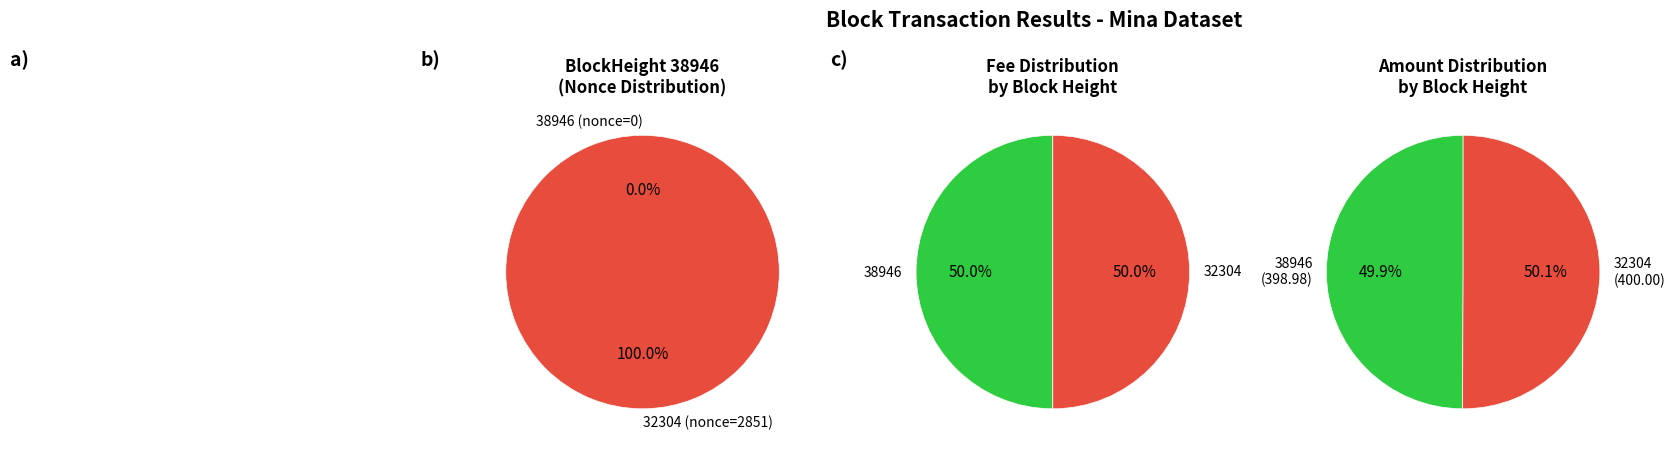

Which series changed the most between 38946 and 32304?

38946